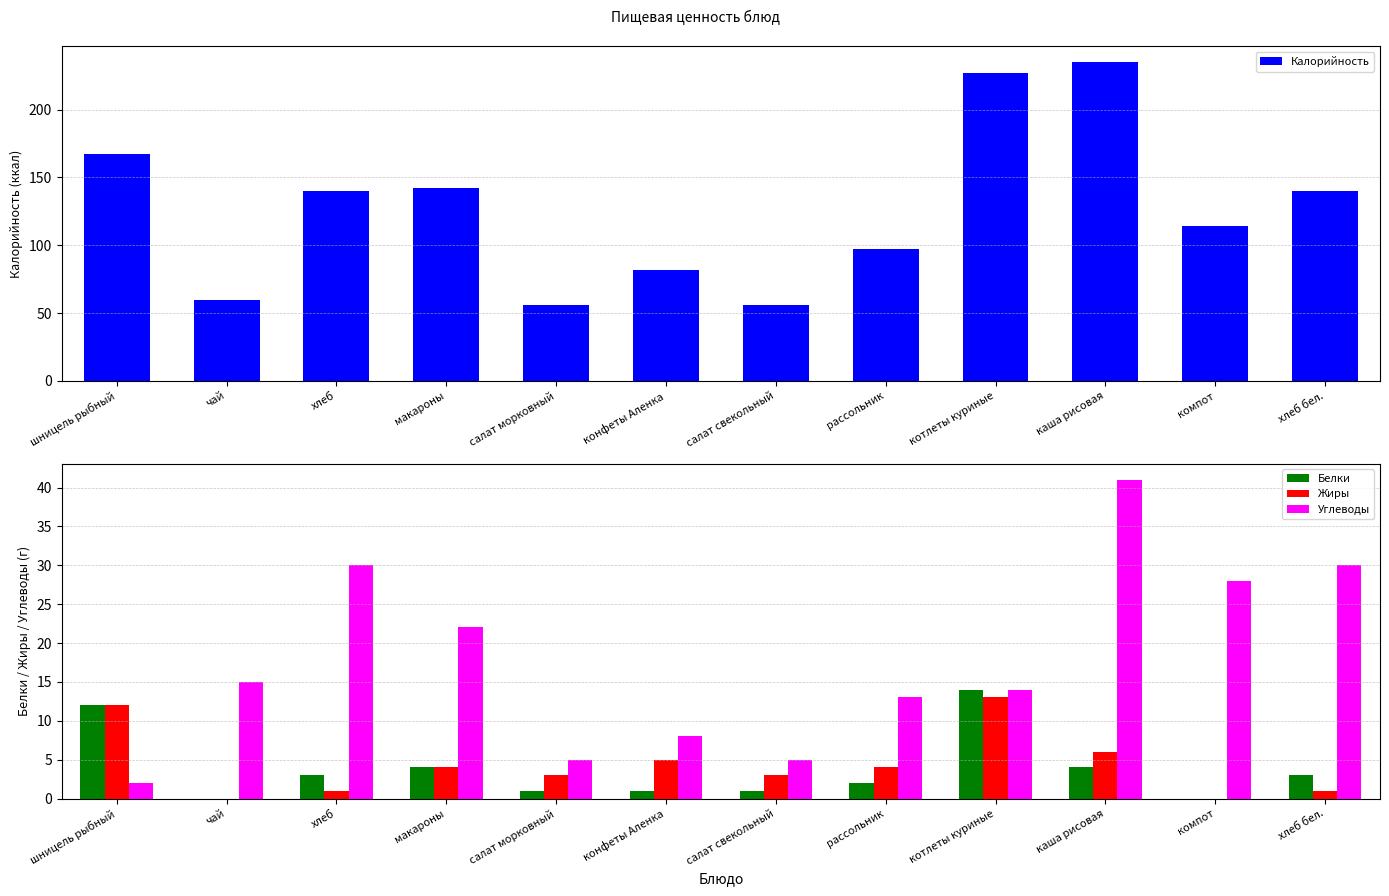

Between макароны and компот, which is larger?

макароны